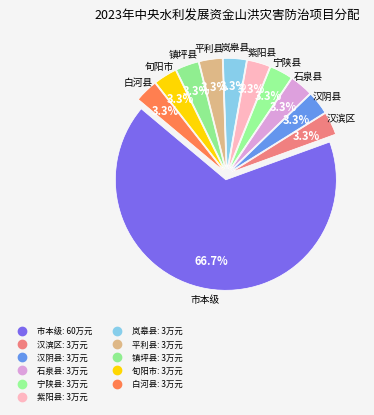

How many slices are in this pie chart?

11